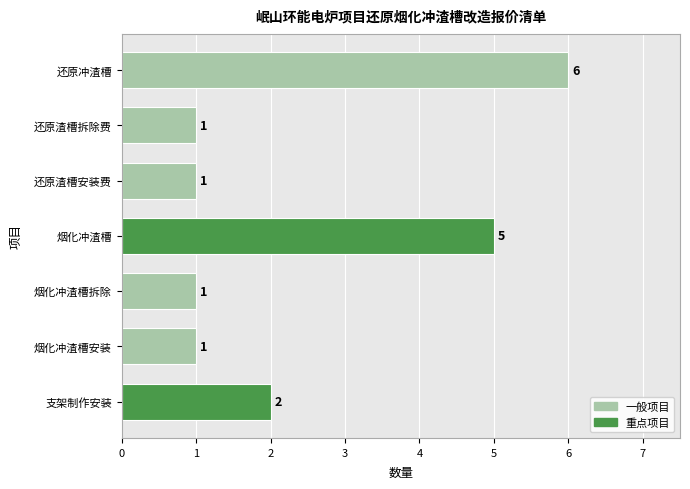

What is the label of the 7th bar from the bottom?

还原冲渣槽